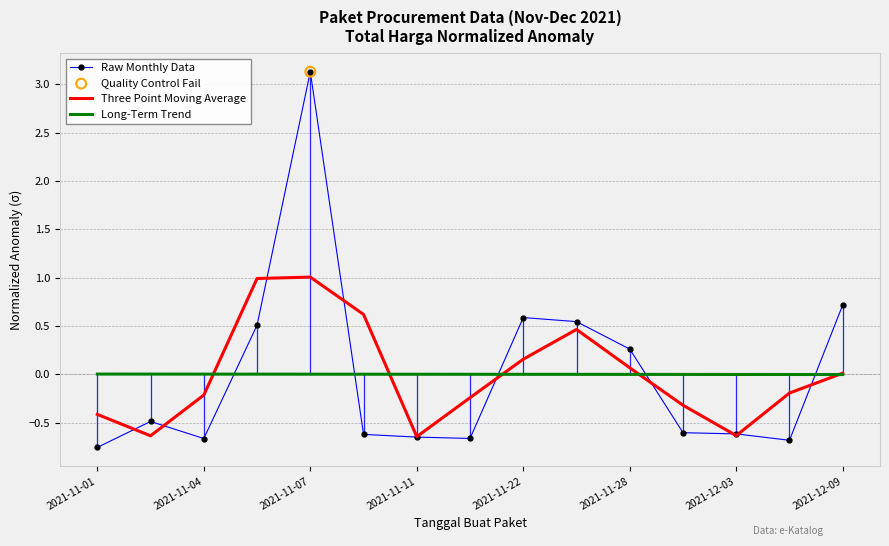

Which series has the widest spread of values?

Raw Monthly Data